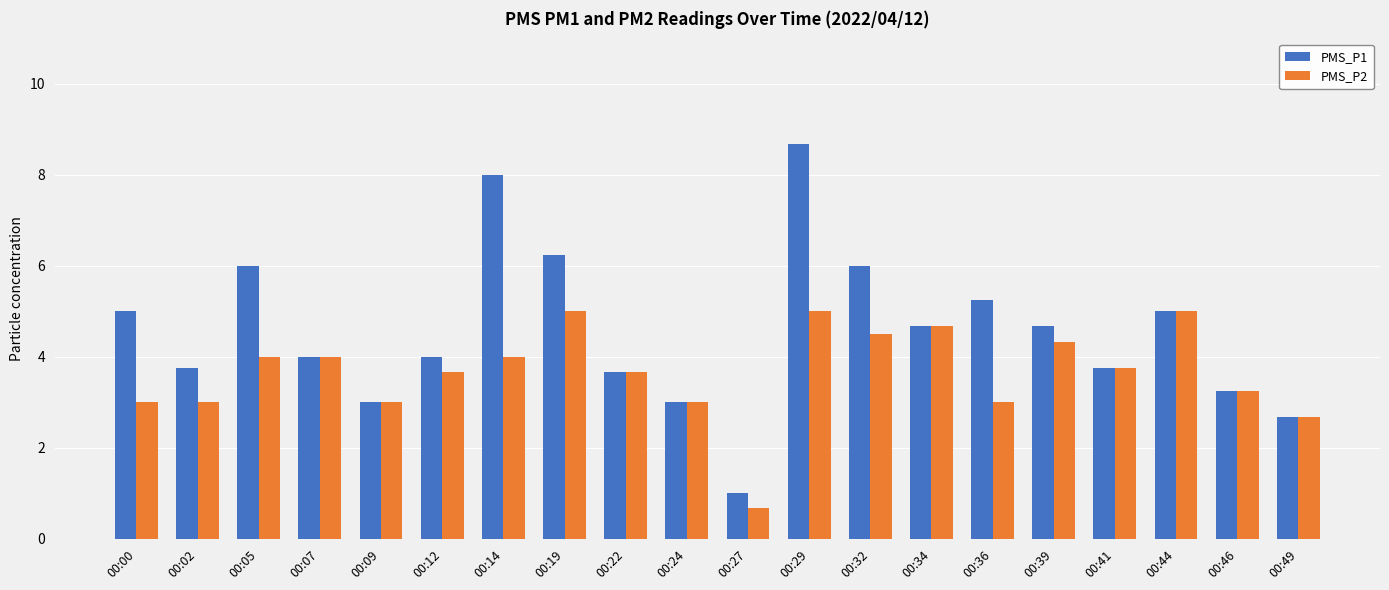

True or false: PMS_P1 has a value of 5.0 at 00:44.

True